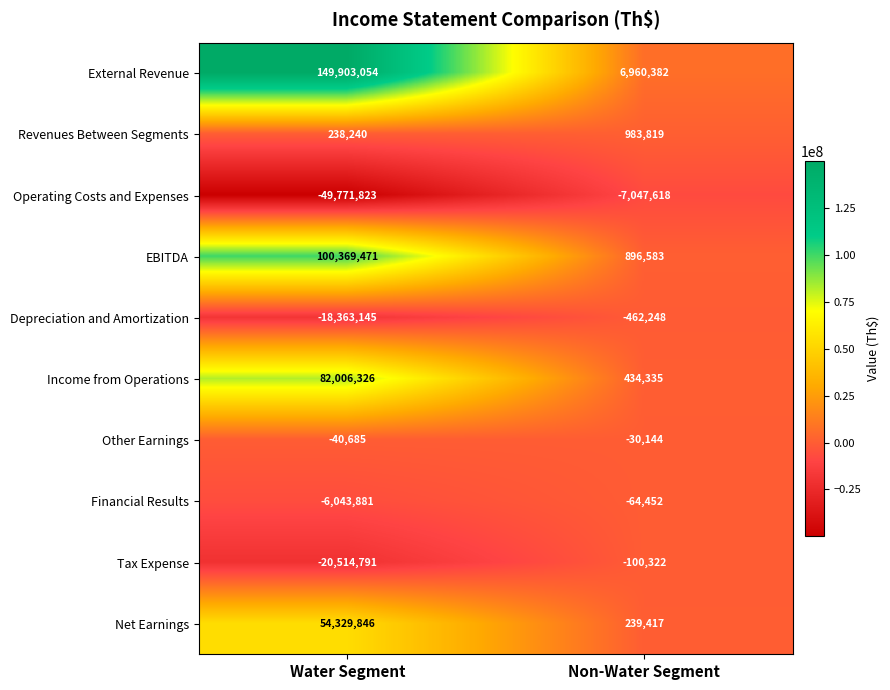

List the series in order of their peak value, lowest first.

Operating Costs and Expenses, Depreciation and Amortization, Tax Expense, Financial Results, Other Earnings, Revenues Between Segments, Net Earnings, Income from Operations, EBITDA, External Revenue